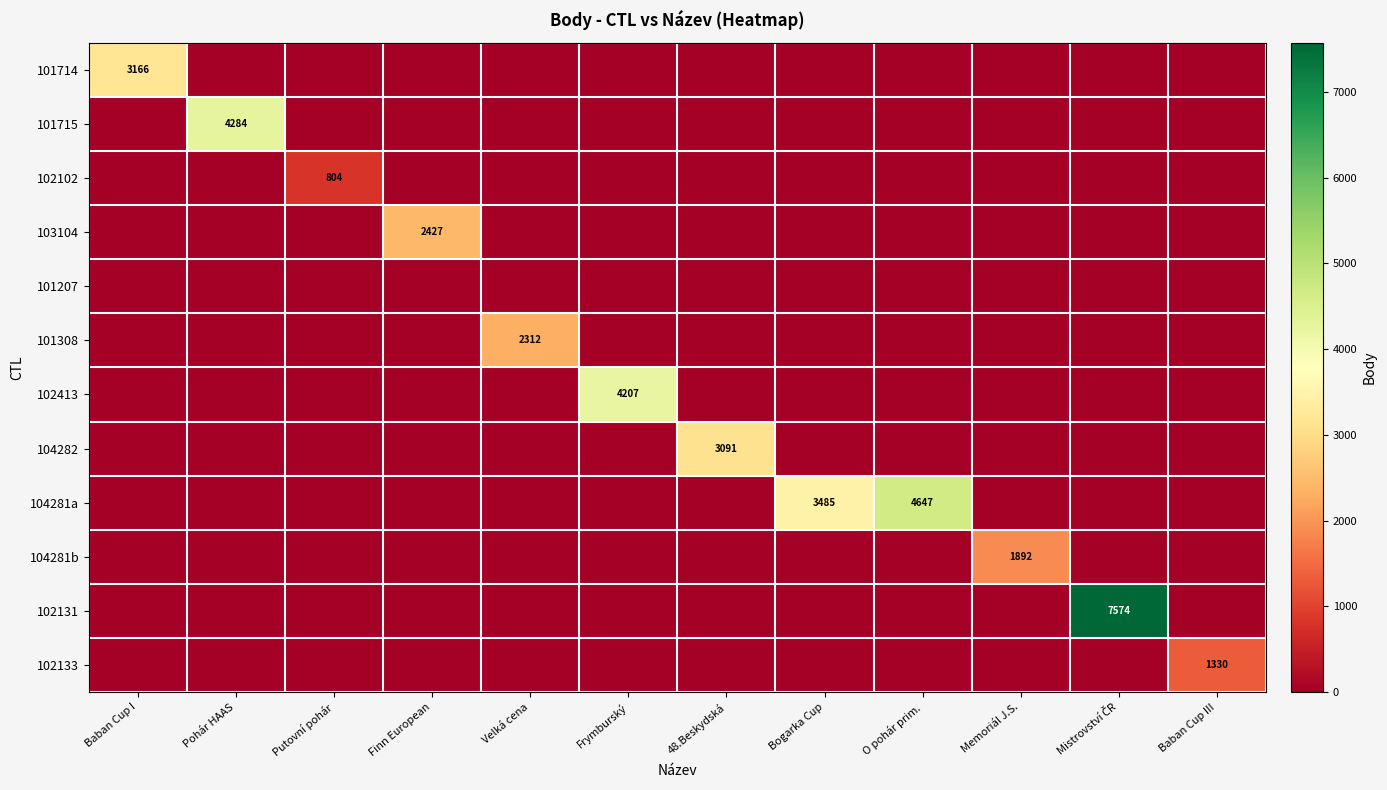

The 104281a series shows 2114 at Bogarka Cup. True or false?

False